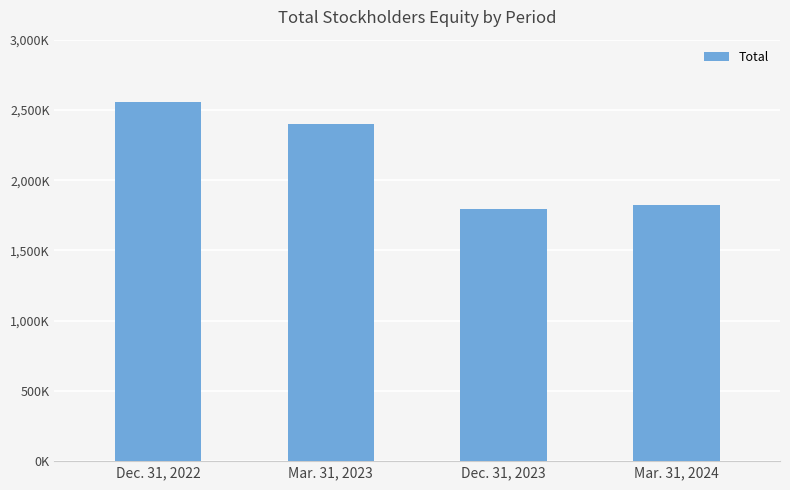

Which category has the lowest value across all series?

Dec. 31, 2023